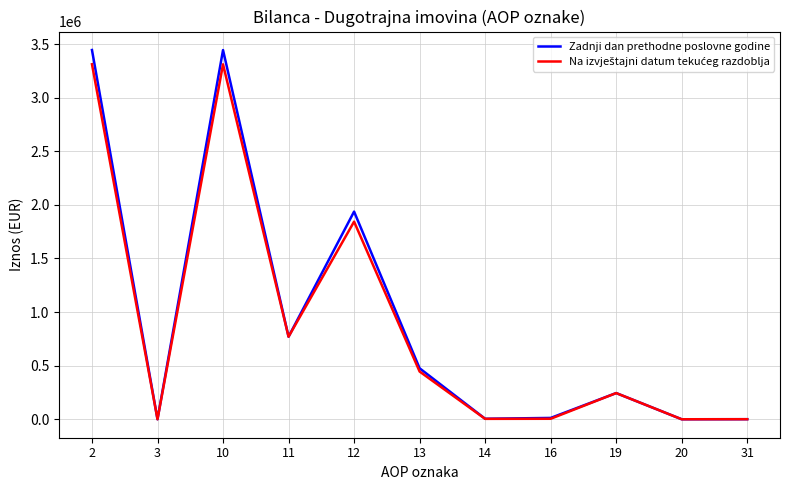

Which series has the largest total across all categories?

Zadnji dan prethodne poslovne godine